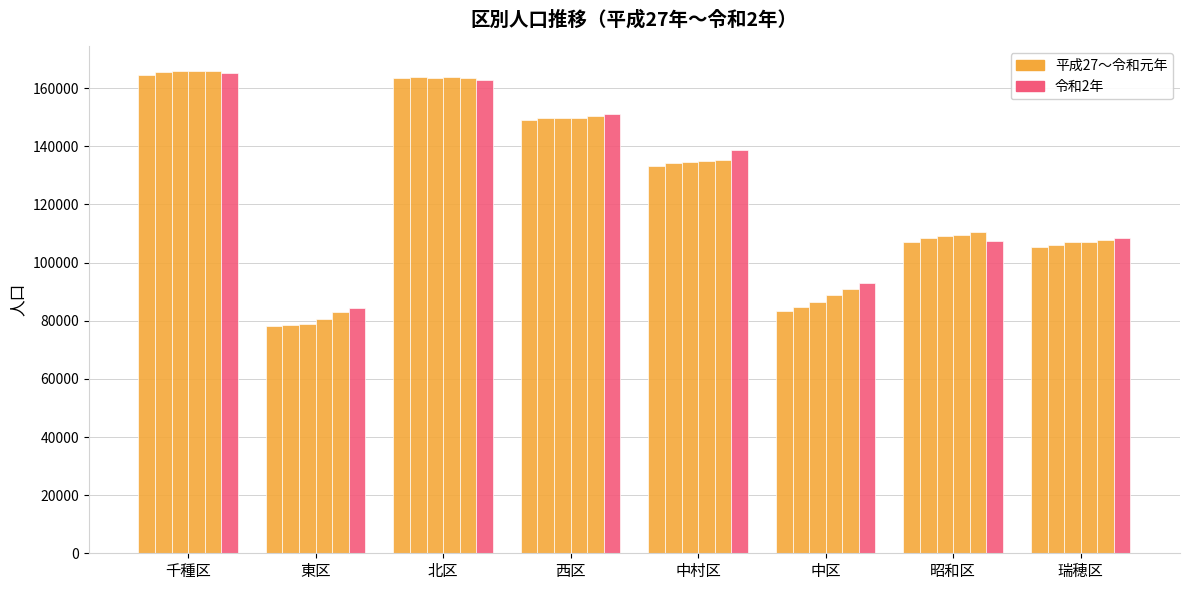

What is the label of the 6th bar from the right?

北区